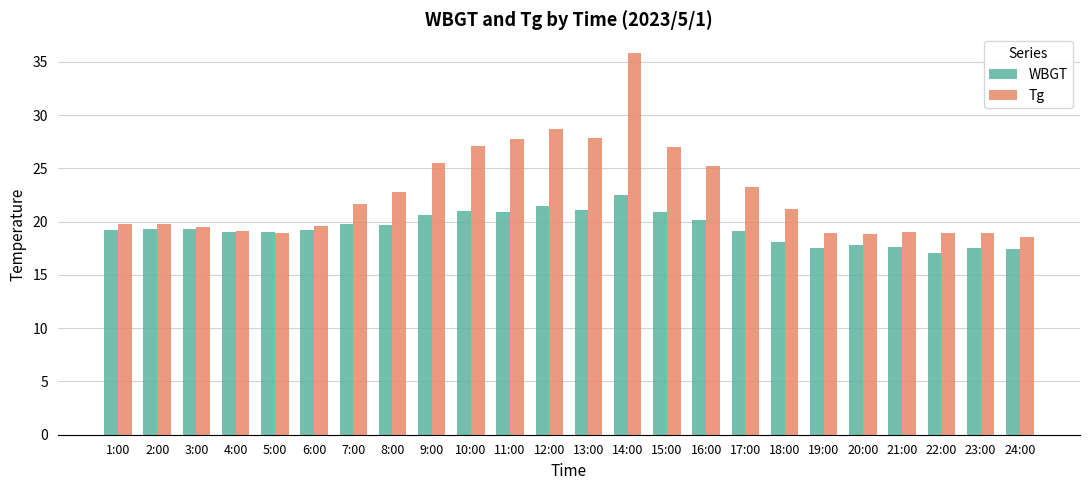

What value does the WBGT series have at 20:00?

17.8